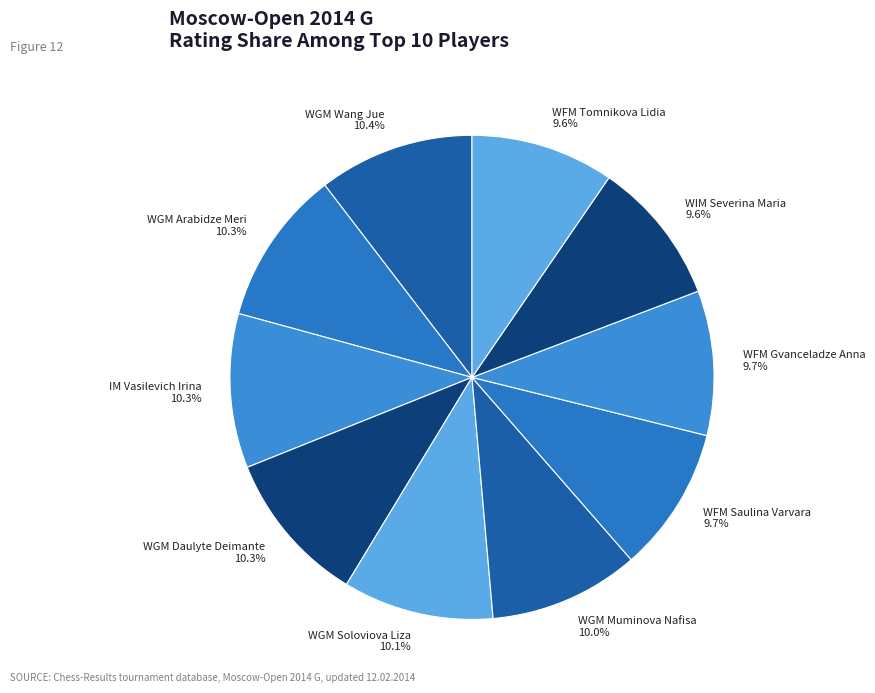

How many slices are in this pie chart?

10